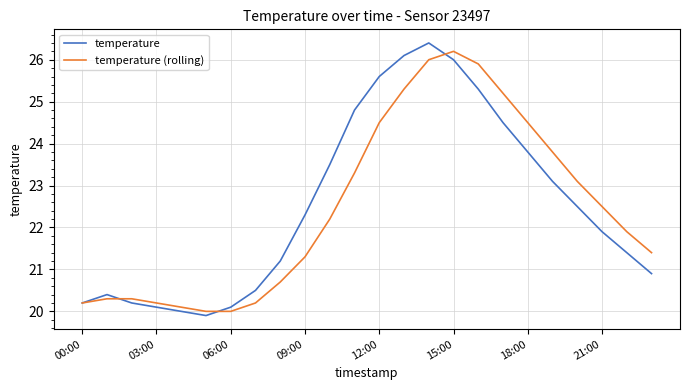

What is the minimum value for temperature?

19.9